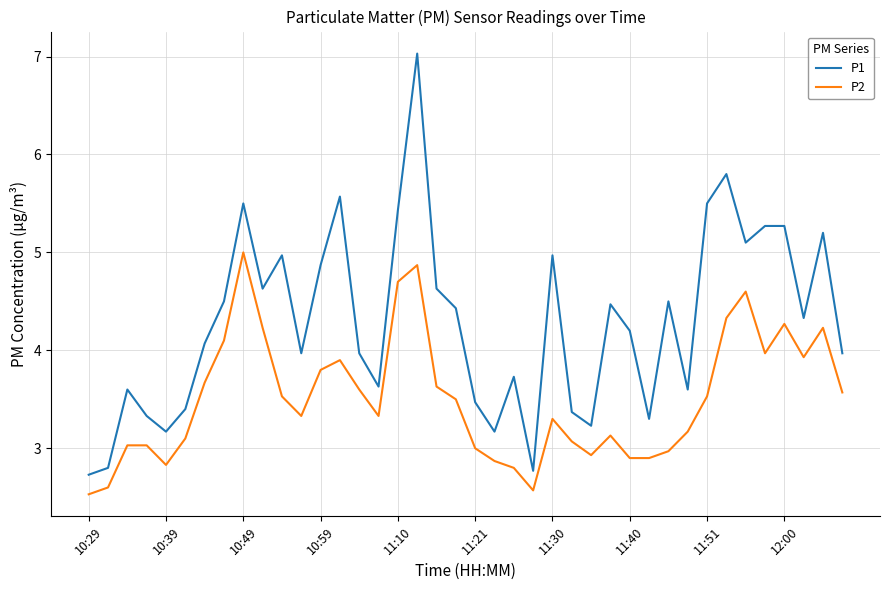

List the series in order of their overall mean, highest first.

P1, P2